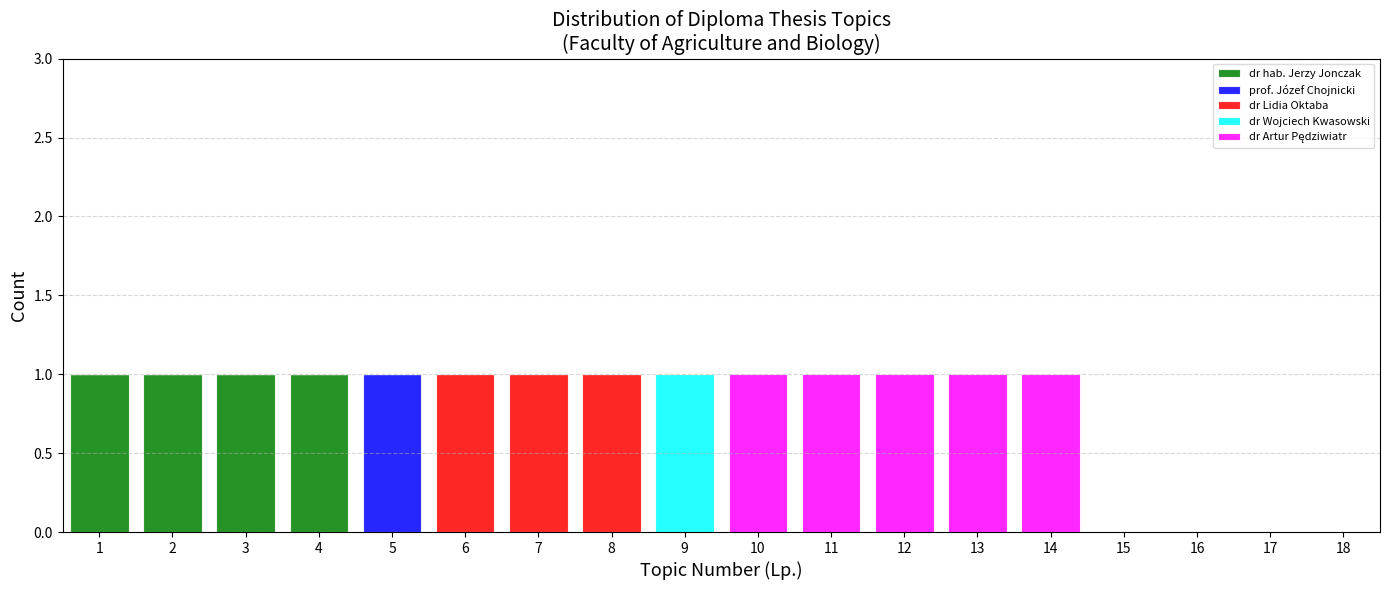

Reading left to right, list every stacked bar in this chart as the range it spans on the x-axis followed by its total height. The values are not printed on the chart, so give them approximately, as read against the axis.

0.5 to 1.5: 1
1.5 to 2.5: 1
2.5 to 3.5: 1
3.5 to 4.5: 1
4.5 to 5.5: 1
5.5 to 6.5: 1
6.5 to 7.5: 1
7.5 to 8.5: 1
8.5 to 9.5: 1
9.5 to 10.5: 1
10.5 to 11.5: 1
11.5 to 12.5: 1
12.5 to 13.5: 1
13.5 to 14.5: 1
14.5 to 15.5: 0
15.5 to 16.5: 0
16.5 to 17.5: 0
17.5 to 18.5: 0